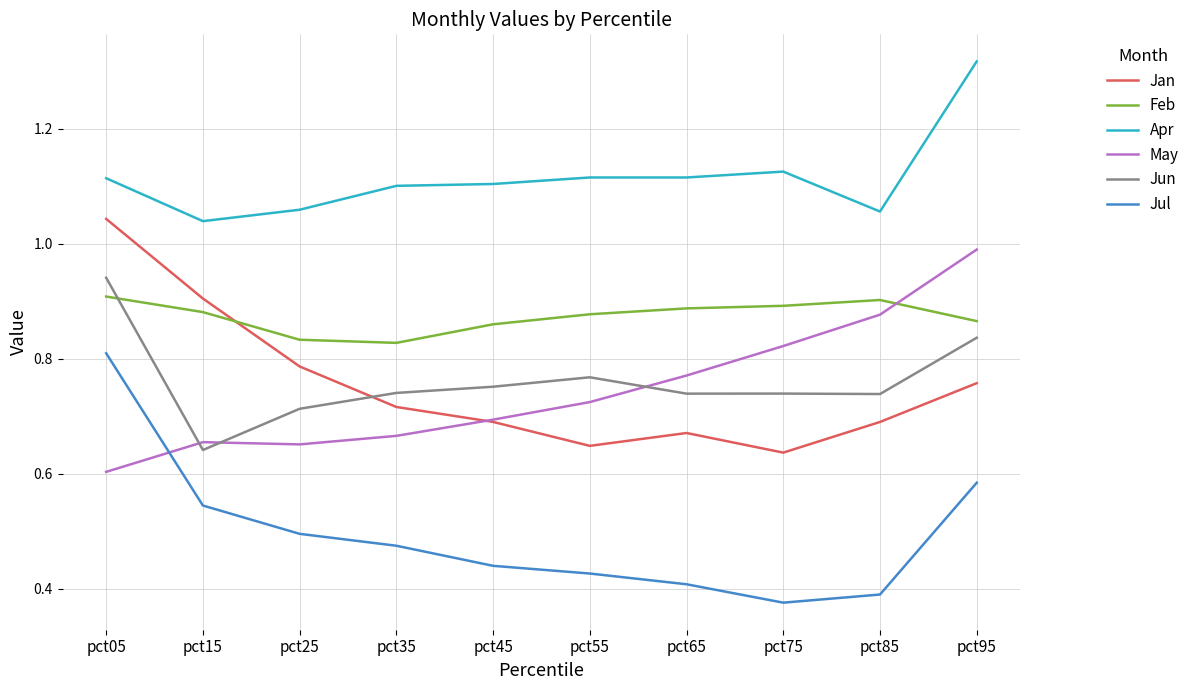

The value of Jun at pct35 is 0.5. True or false?

False